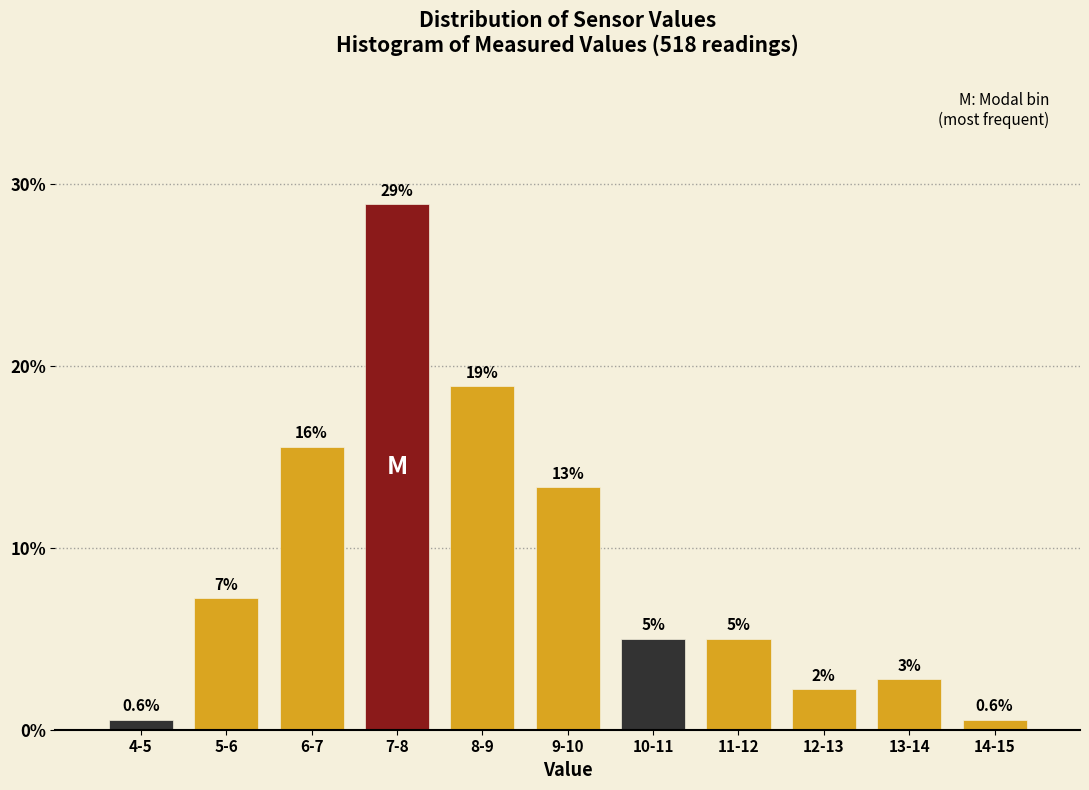

Are the bars horizontal?

No